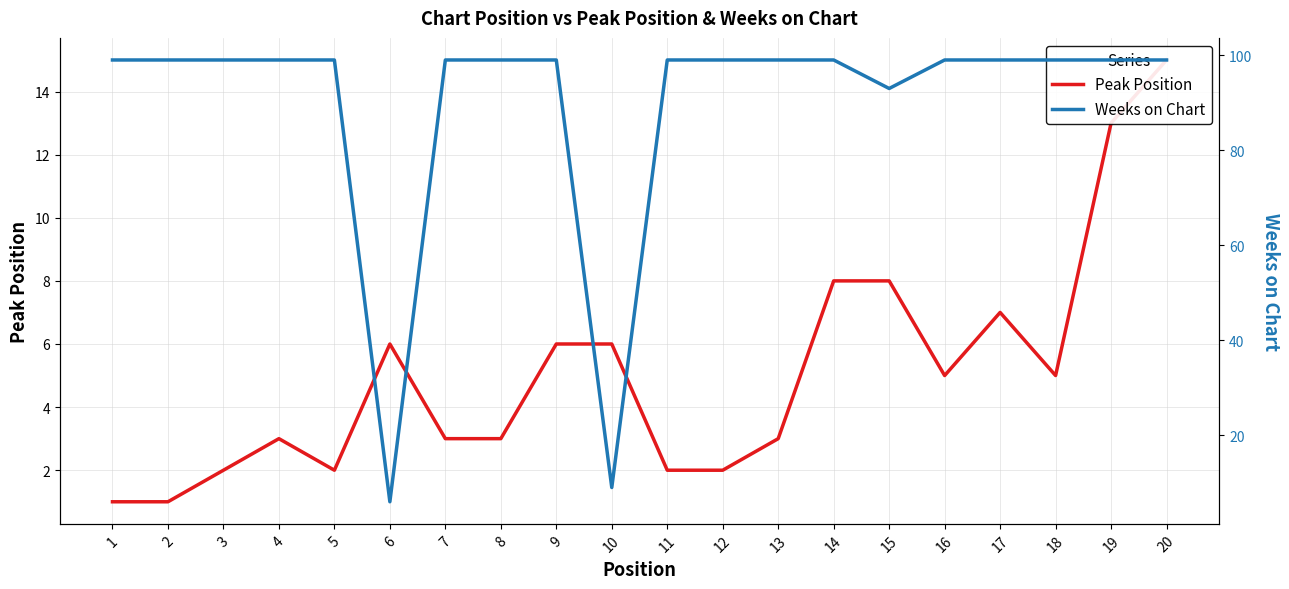

What is the difference between the highest and lowest values at 16?

94